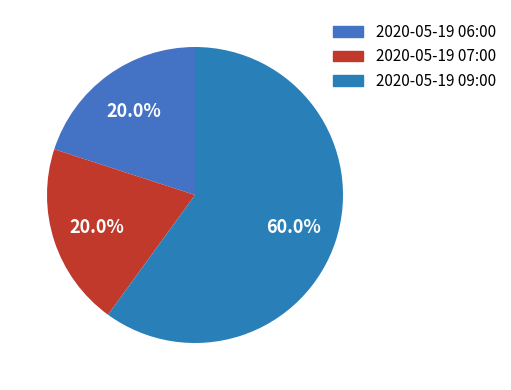

How many slices are in this pie chart?

3